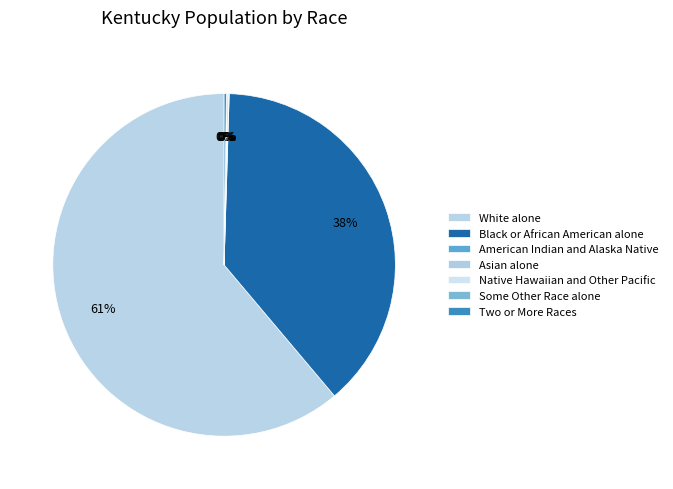

Rank the categories by value from lowest to highest.

Native Hawaiian and Other Pacific, Some Other Race alone, American Indian and Alaska Native, Asian alone, Two or More Races, Black or African American alone, White alone